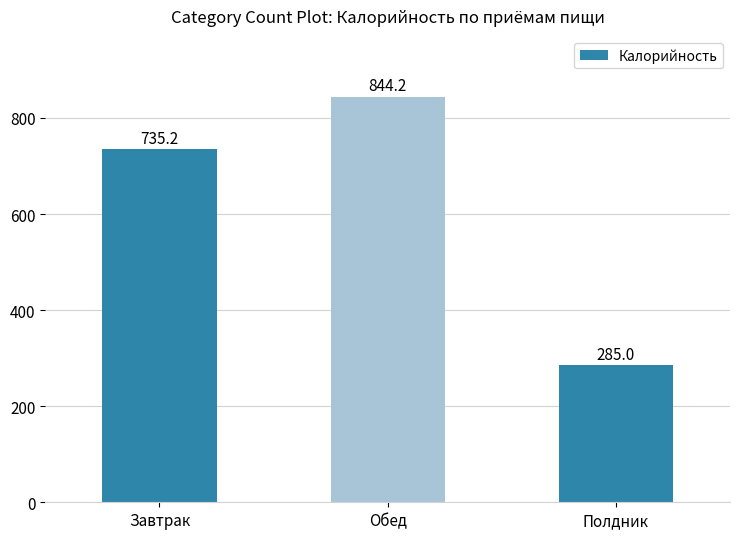

What is the difference between the values at Обед and Завтрак?

109.0